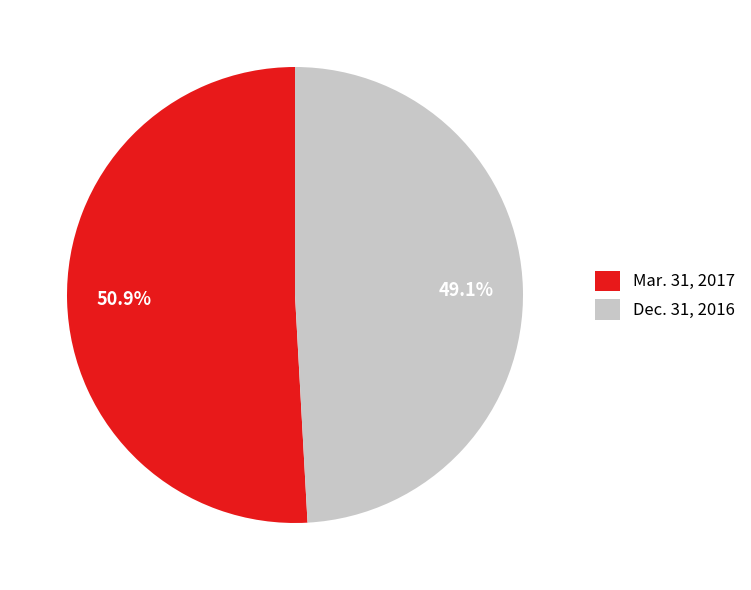

Which category has the smallest portion of the pie?

Dec. 31, 2016